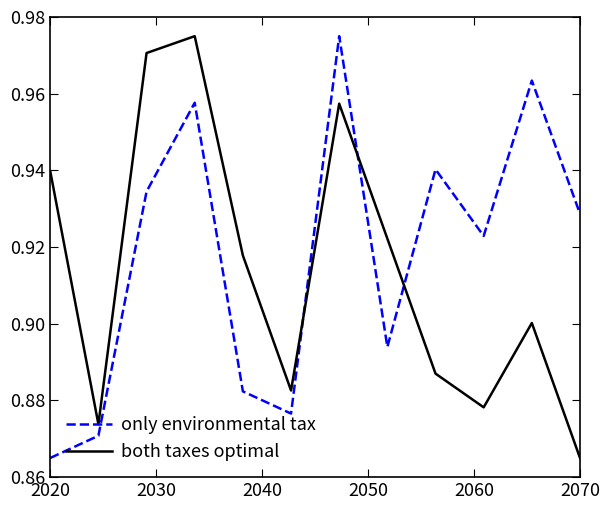

In only environmental tax, how many points are higher than both neighbors (excluding endpoints)?

4